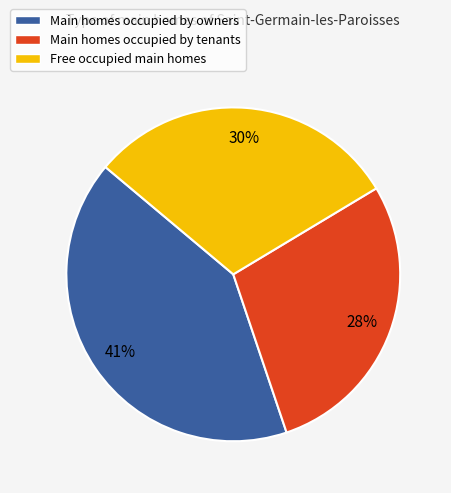

Which category has the smallest portion of the pie?

Main homes occupied by tenants